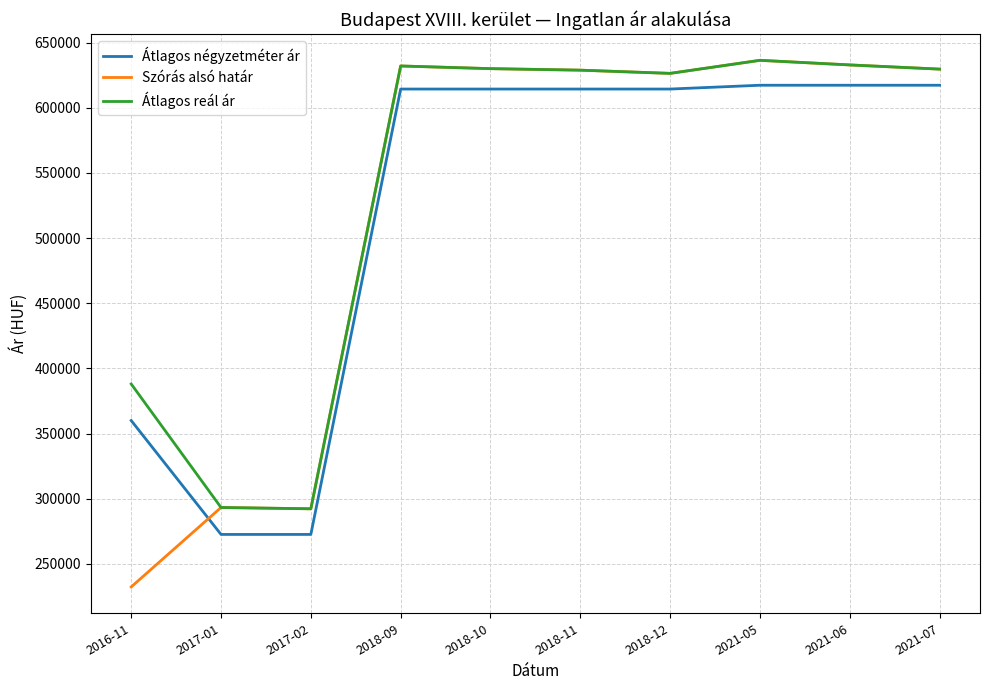

How many distinct data groups are displayed?

3